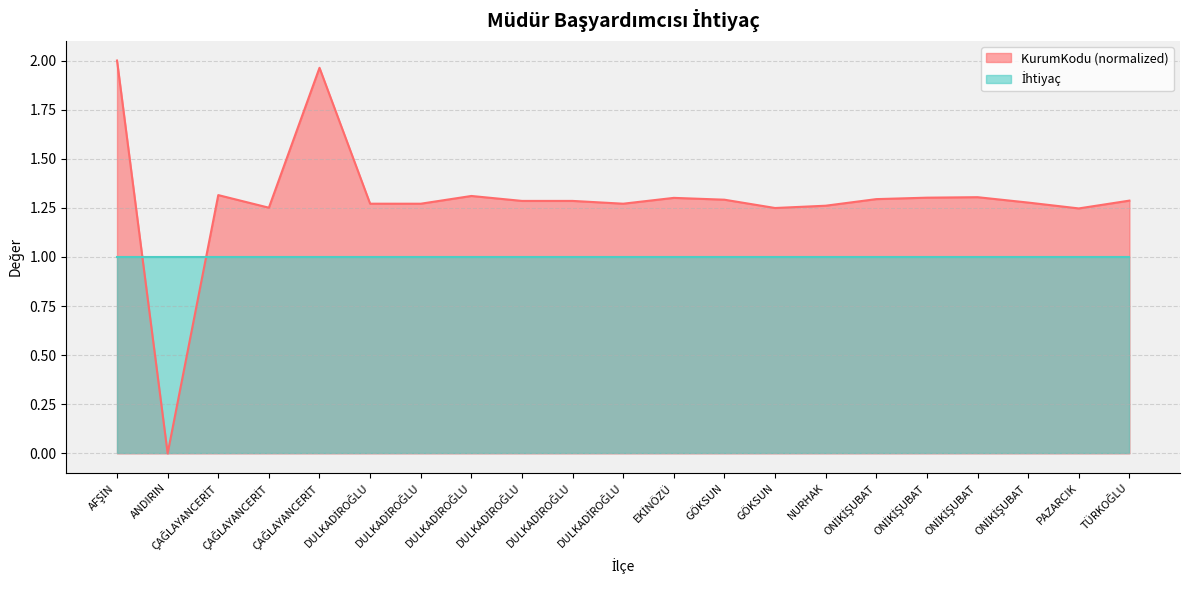

What is the ratio of the value at DULKADİROĞLU to the value at ONİKİŞUBAT?

1.0